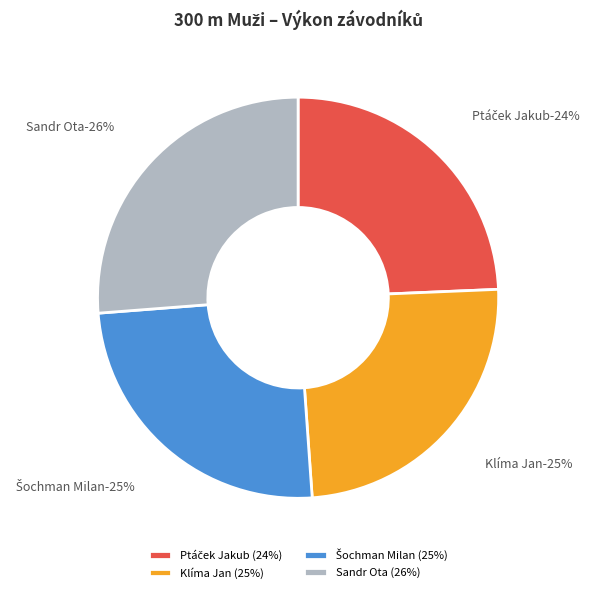

Which slice is the smallest?

Ptáček Jakub